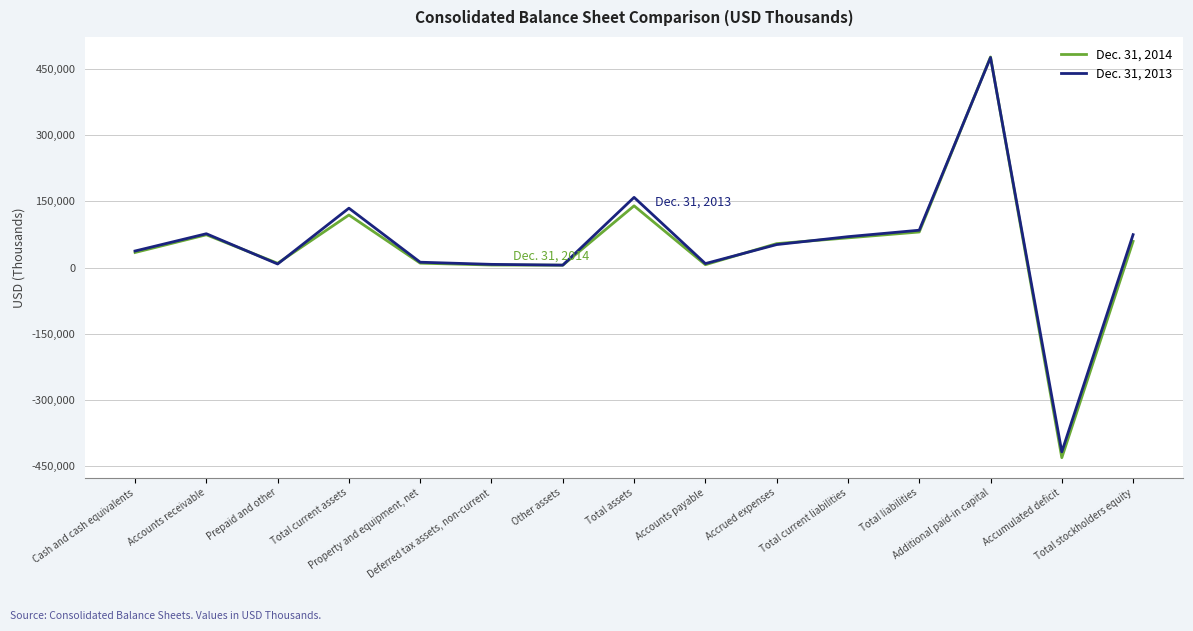

What is the spread (max minus min) of values at Accounts payable?

2528